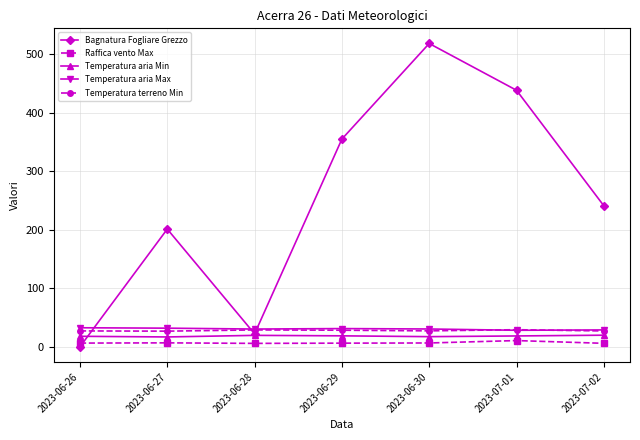

Rank the categories by Bagnatura Fogliare Grezzo value from lowest to highest.

2023-06-26, 2023-06-28, 2023-06-27, 2023-07-02, 2023-06-29, 2023-07-01, 2023-06-30